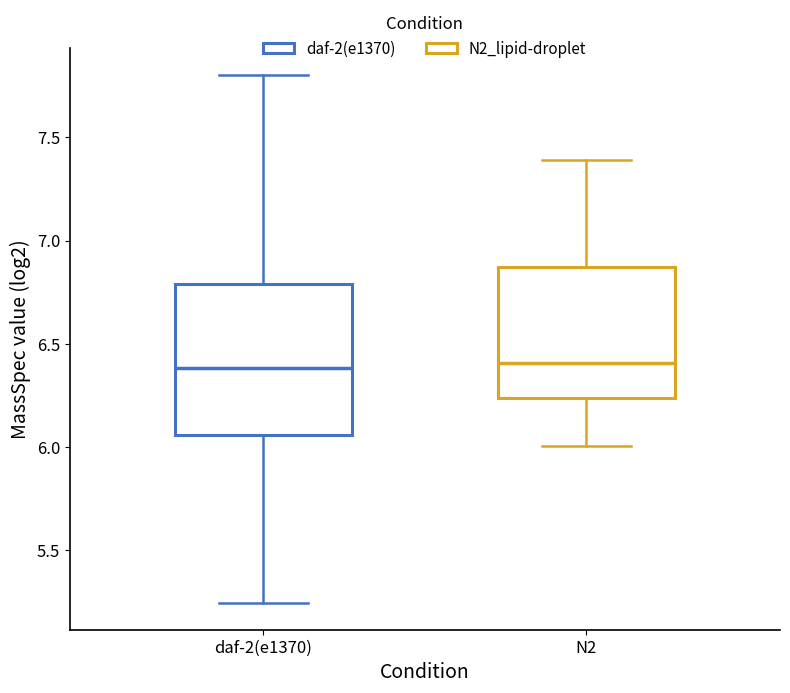

Reading left to right, transcribe this box plot: for each box, give where its median line is, the range the box spans, and where its two whiskers end, as read against the y-axis. The values are not printed on the chart, so give them approximately, as read against the axis.

daf-2(e1370): median 6.40, box 6.05 to 6.80, whiskers 5.25 to 7.80
N2: median 6.40, box 6.25 to 6.85, whiskers 6.00 to 7.40